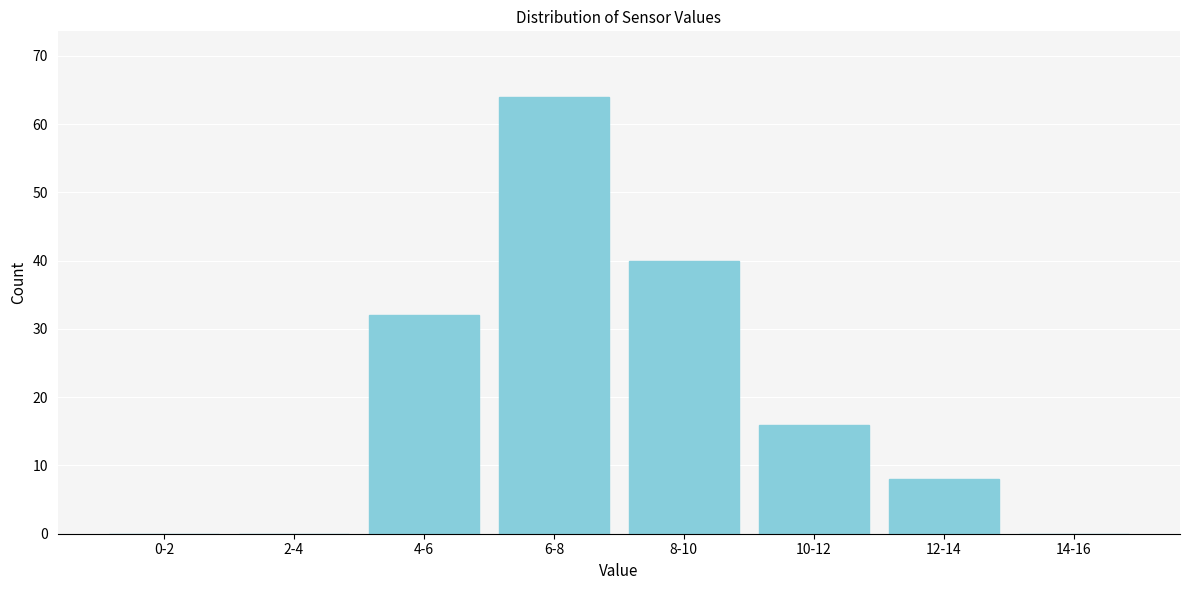

Reading left to right, extract all data points from this chart.

0-2=0	2-4=0	4-6=32	6-8=64	8-10=40	10-12=16	12-14=8	14-16=0